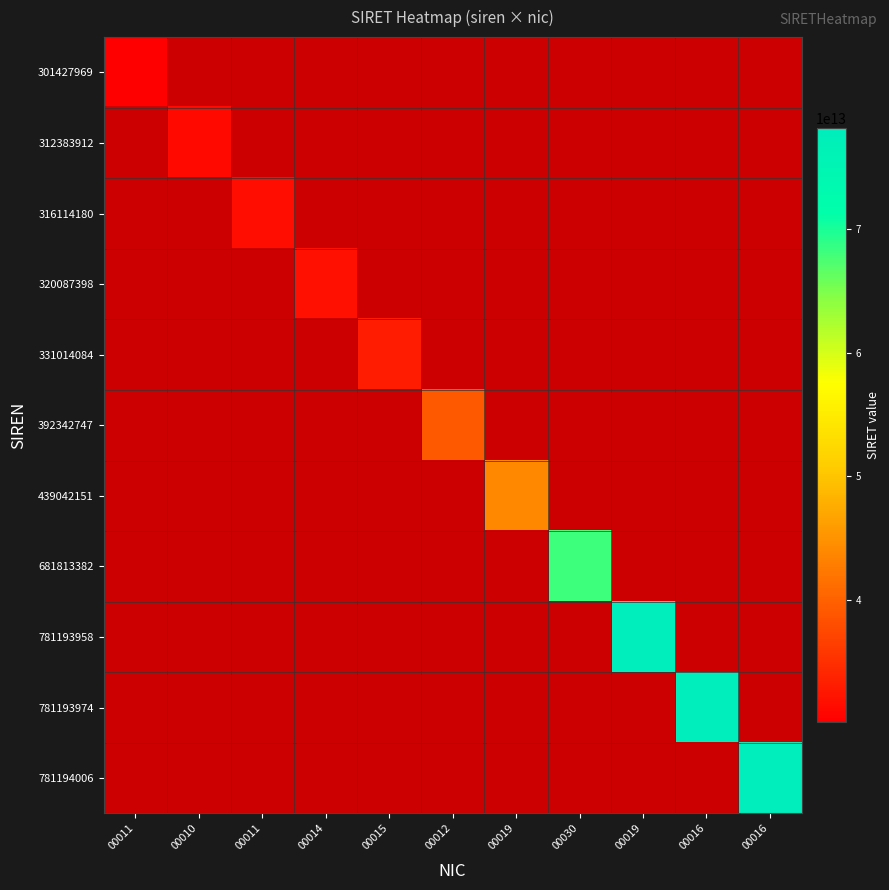

At how many categories does at least one series exceed 43381707279500?

5